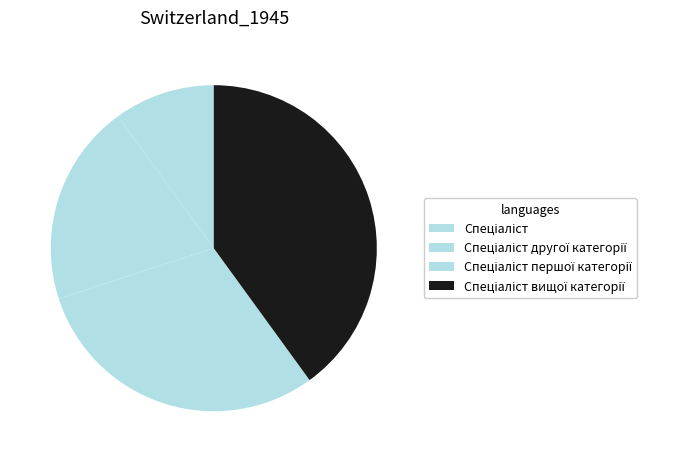

Count the number of slices in the pie.

4